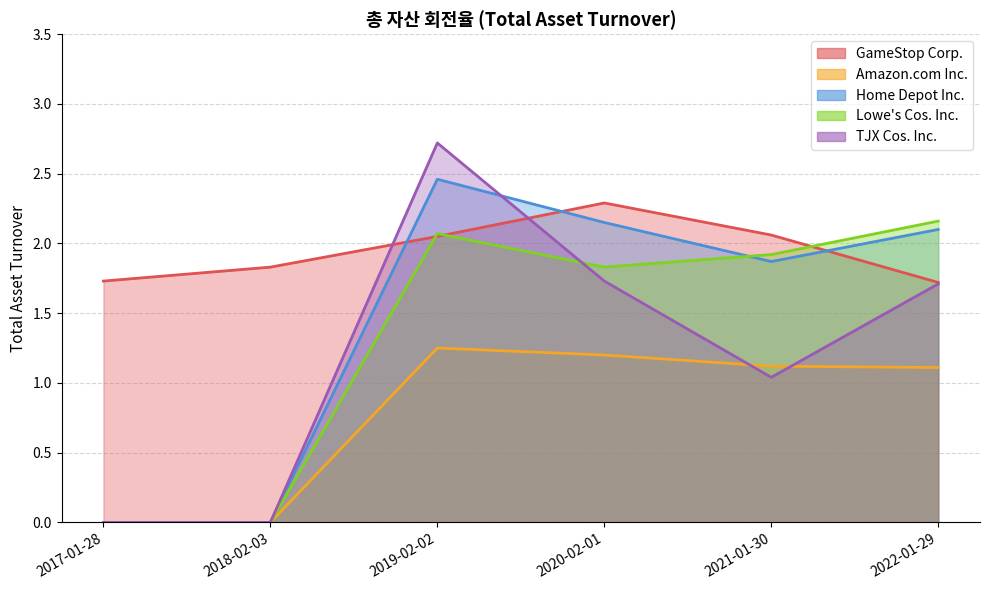

How many values in the TJX Cos. Inc. series are below 1?

2